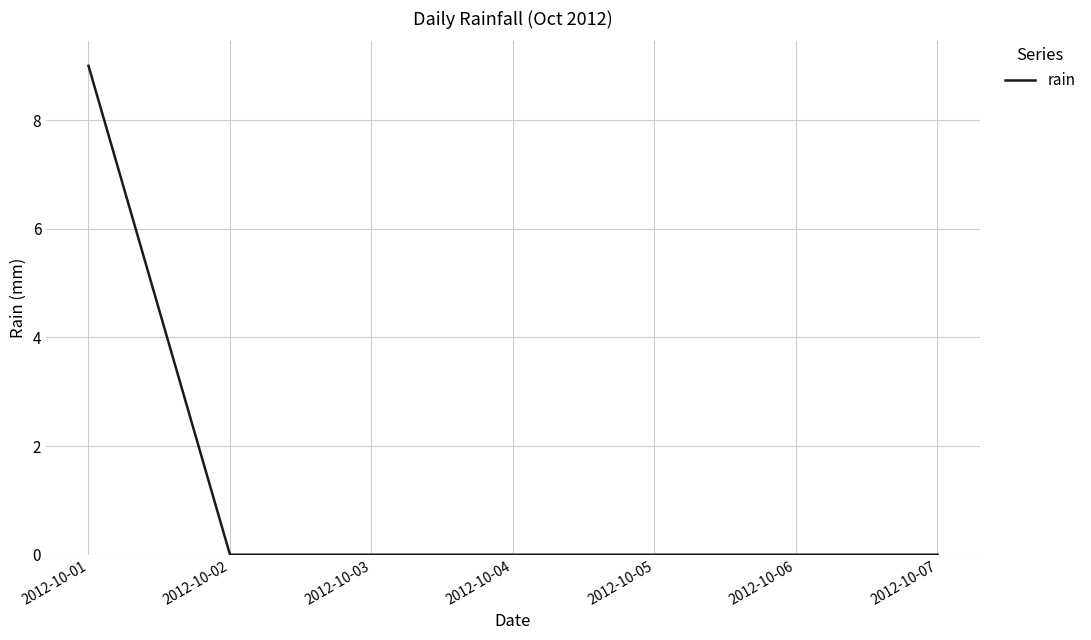

Count the number of categories in the chart.

7